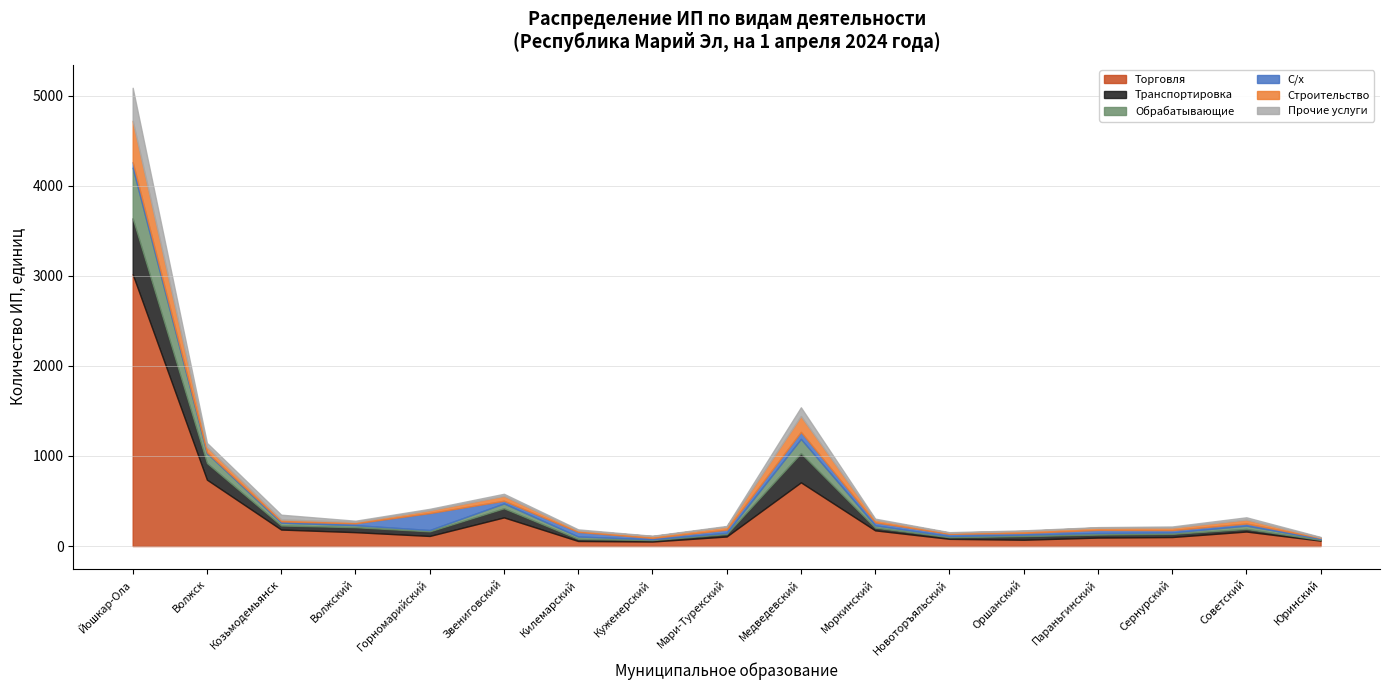

Reading left to right, list all the values displayed in this chart.

Торговля: Йошкар-Ола=3018	Волжск=737	Козьмодемьянск=183	Волжский=154	Горномарийский=112	Звениговский=318	Килемарский=56	Куженерский=50	Мари-Турекский=106	Медведевский=707	Моркинский=174	Новоторъяльский=80	Оршанский=70	Параньгинский=94	Сернурский=100	Советский=161	Юринский=60
Транспортировка: Йошкар-Ола=620	Волжск=184	Козьмодемьянск=45	Волжский=55	Горномарийский=51	Звениговский=101	Килемарский=23	Куженерский=16	Мари-Турекский=27	Медведевский=324	Моркинский=30	Новоторъяльский=18	Оршанский=40	Параньгинский=33	Сернурский=35	Советский=29	Юринский=8
Обрабатывающие: Йошкар-Ола=562	Волжск=111	Козьмодемьянск=32	Волжский=23	Горномарийский=15	Звениговский=54	Килемарский=27	Куженерский=9	Мари-Турекский=14	Медведевский=158	Моркинский=26	Новоторъяльский=13	Оршанский=16	Параньгинский=18	Сернурский=16	Советский=37	Юринский=12
С/х: Йошкар-Ола=62	Волжск=10	Козьмодемьянск=14	Волжский=20	Горномарийский=188	Звениговский=30	Килемарский=51	Куженерский=15	Мари-Турекский=35	Медведевский=78	Моркинский=33	Новоторъяльский=24	Оршанский=20	Параньгинский=34	Сернурский=26	Советский=23	Юринский=10
Строительство: Йошкар-Ола=458	Волжск=59	Козьмодемьянск=21	Волжский=17	Горномарийский=32	Звениговский=54	Килемарский=17	Куженерский=20	Мари-Турекский=32	Медведевский=176	Моркинский=29	Новоторъяльский=13	Оршанский=21	Параньгинский=26	Сернурский=28	Советский=44	Юринский=5
Прочие услуги: Йошкар-Ола=367	Волжск=44	Козьмодемьянск=53	Волжский=12	Горномарийский=15	Звениговский=23	Килемарский=11	Куженерский=4	Мари-Турекский=9	Медведевский=97	Моркинский=12	Новоторъяльский=6	Оршанский=7	Параньгинский=5	Сернурский=12	Советский=25	Юринский=6